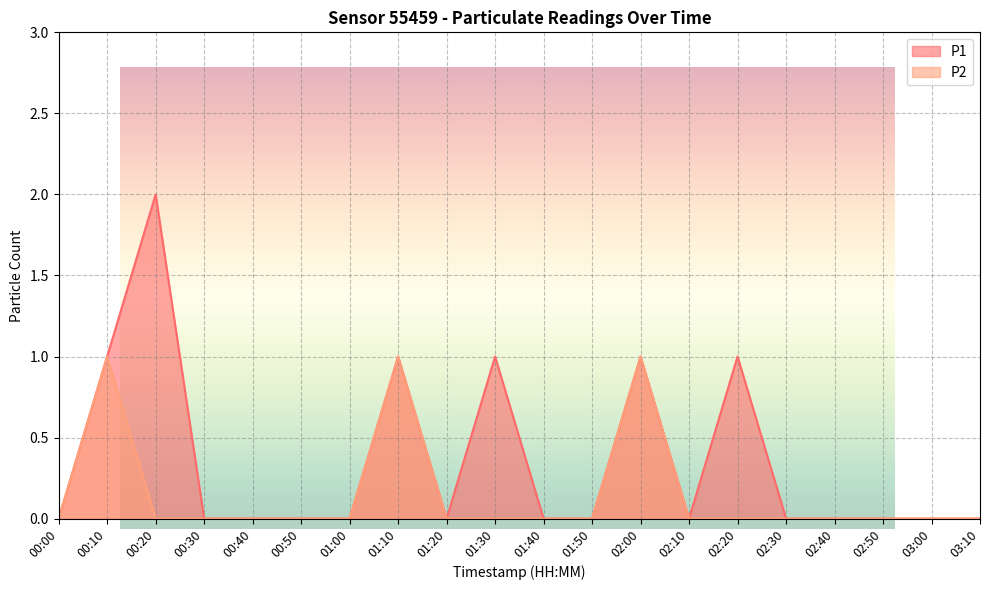

True or false: P2 has a value of -1 at 02:30.

False